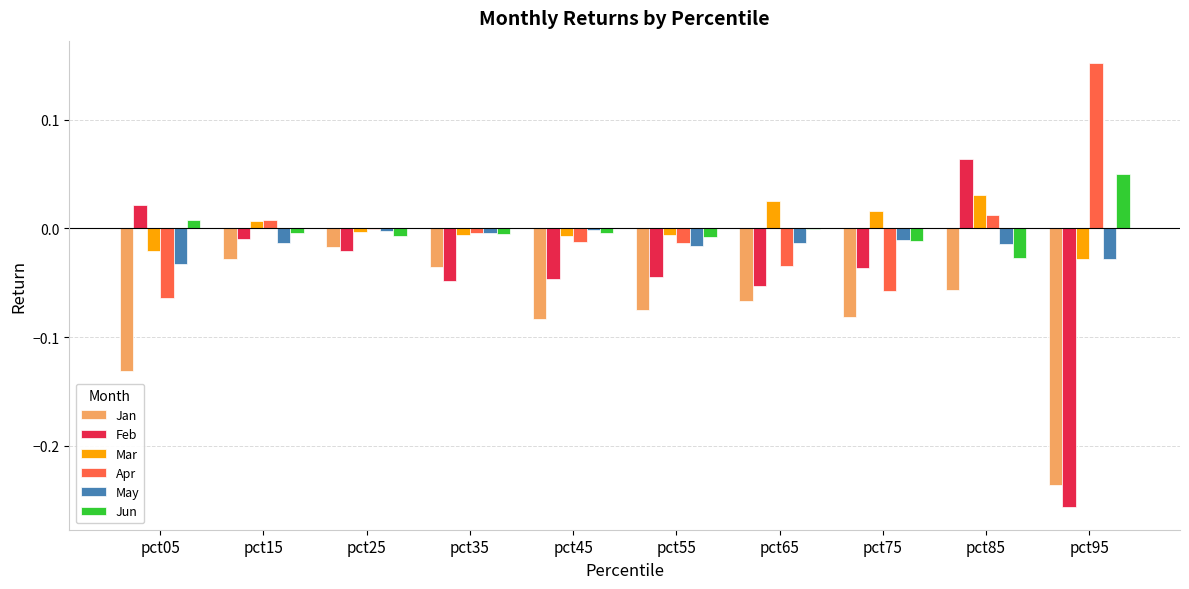

Is it true that Feb equals -0.0 at pct25?

True